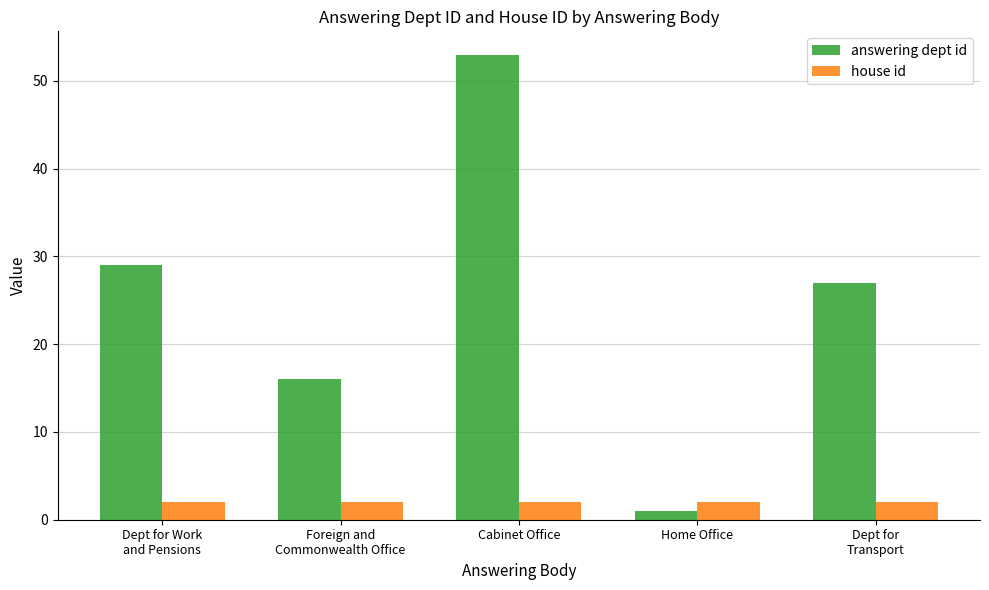

At which category does the chart reach its minimum across all series?

Home Office